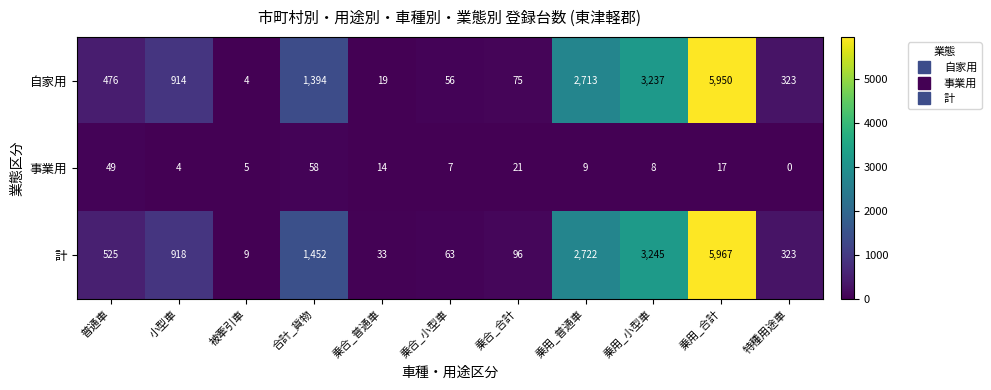

Is the value of 計 at 普通車 greater than the value of 自家用 at 乗用_普通車?

No